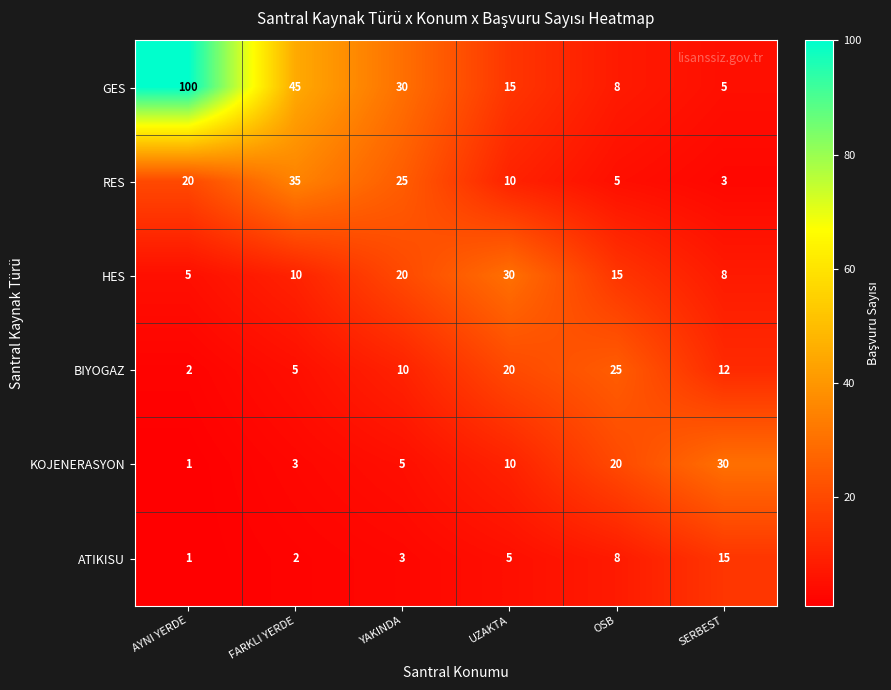

At how many categories does at least one series exceed 64?

1